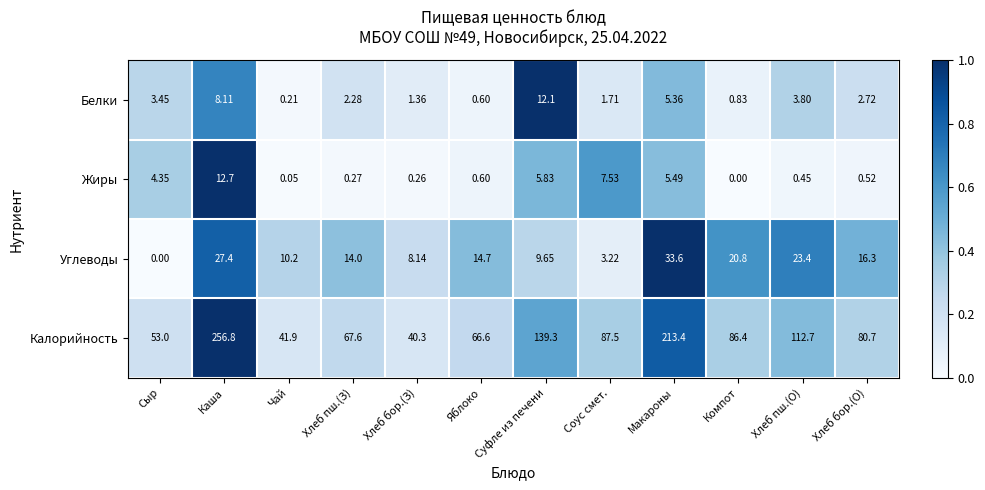

Which category has the highest value in the Углеводы series?

Макароны